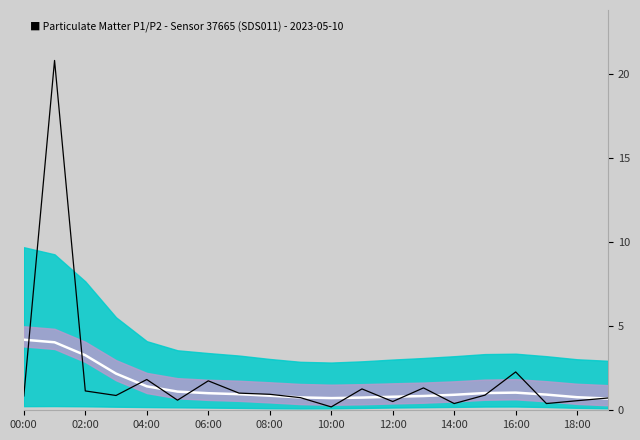

Is the value of P1 at 18 greater than the value of Mean P1/P2 at 19?

No